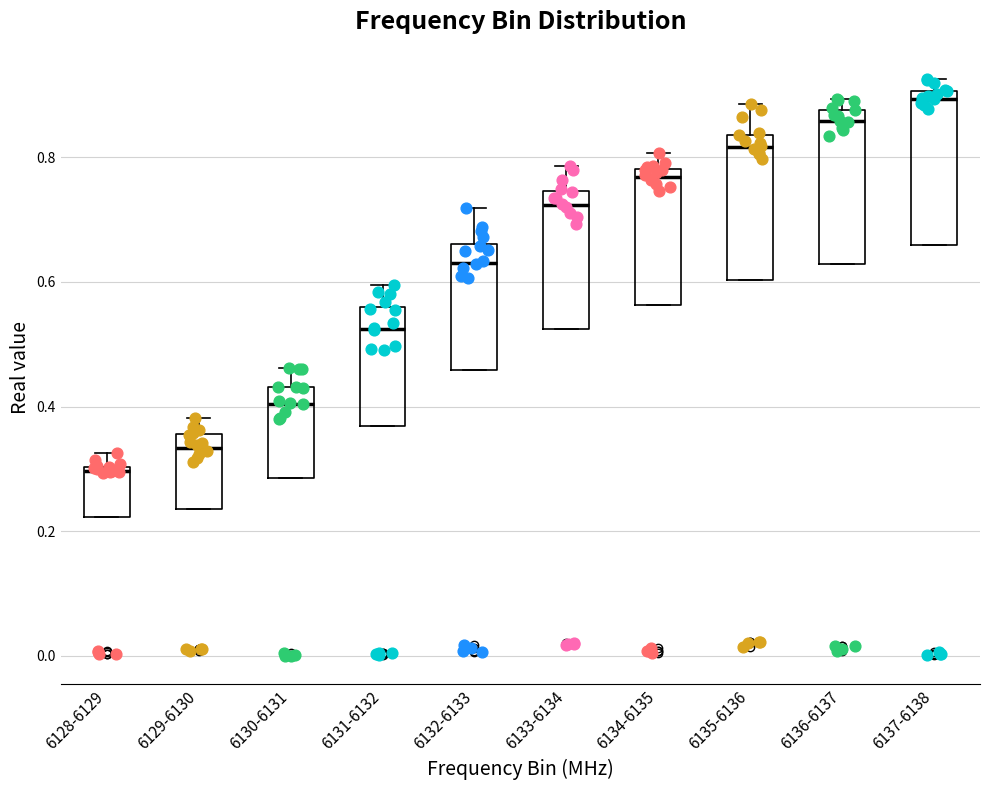

Reading left to right, transcribe this box plot: for each box, give where its median line is, the range the box spans, and where its two whiskers end, as read against the y-axis. The values are not printed on the chart, so give them approximately, as read against the axis.

6128-6129: median 0.30 (just below the box's upper edge), box 0.22 to 0.30, whiskers 0.22 to 0.32
6129-6130: median 0.34, box 0.24 to 0.36, whiskers 0.24 to 0.38
6130-6131: median 0.40, box 0.28 to 0.44, whiskers 0.28 to 0.46
6131-6132: median 0.52, box 0.36 to 0.56, whiskers 0.36 to 0.60
6132-6133: median 0.64, box 0.46 to 0.66, whiskers 0.46 to 0.72
6133-6134: median 0.72, box 0.52 to 0.74, whiskers 0.52 to 0.78
6134-6135: median 0.76, box 0.56 to 0.78, whiskers 0.56 to 0.80
6135-6136: median 0.82, box 0.60 to 0.84, whiskers 0.60 to 0.88
6136-6137: median 0.86, box 0.62 to 0.88, whiskers 0.62 to 0.90
6137-6138: median 0.90 (just below the box's upper edge), box 0.66 to 0.90, whiskers 0.66 to 0.92